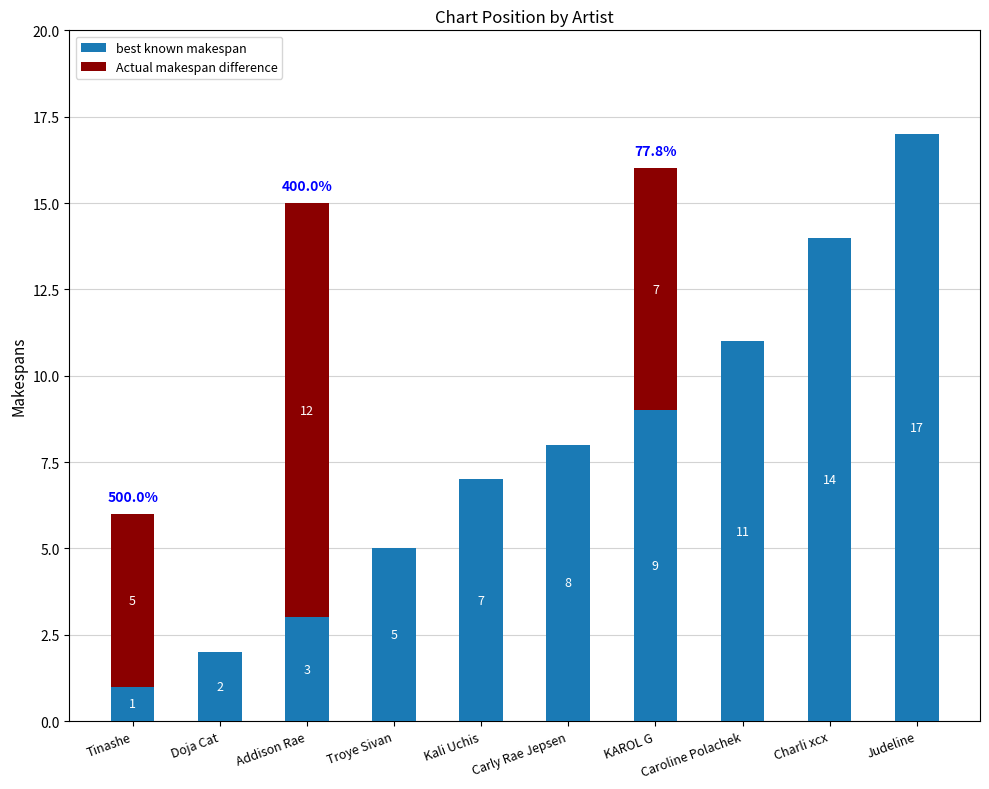

Does the chart contain stacked bars?

Yes